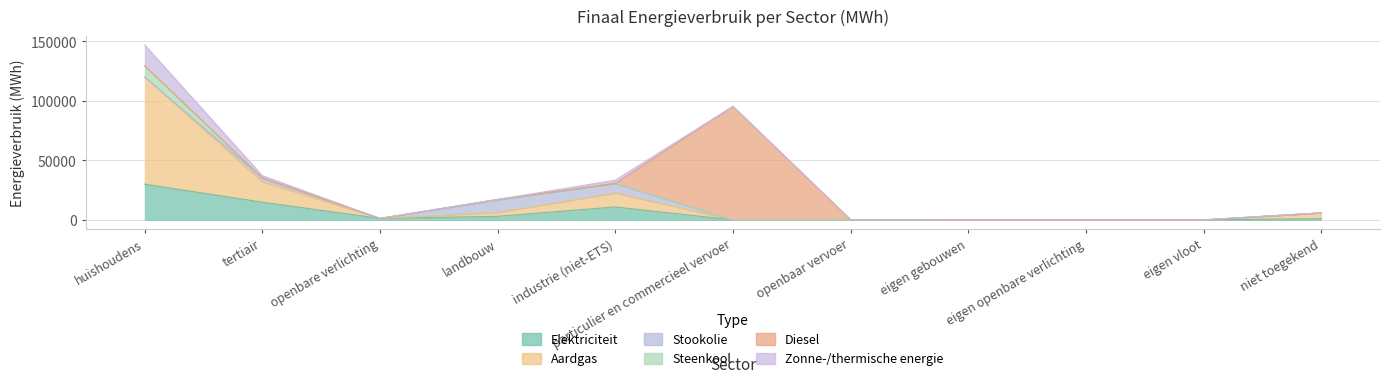

At which category is the sum across all series the highest?

huishoudens